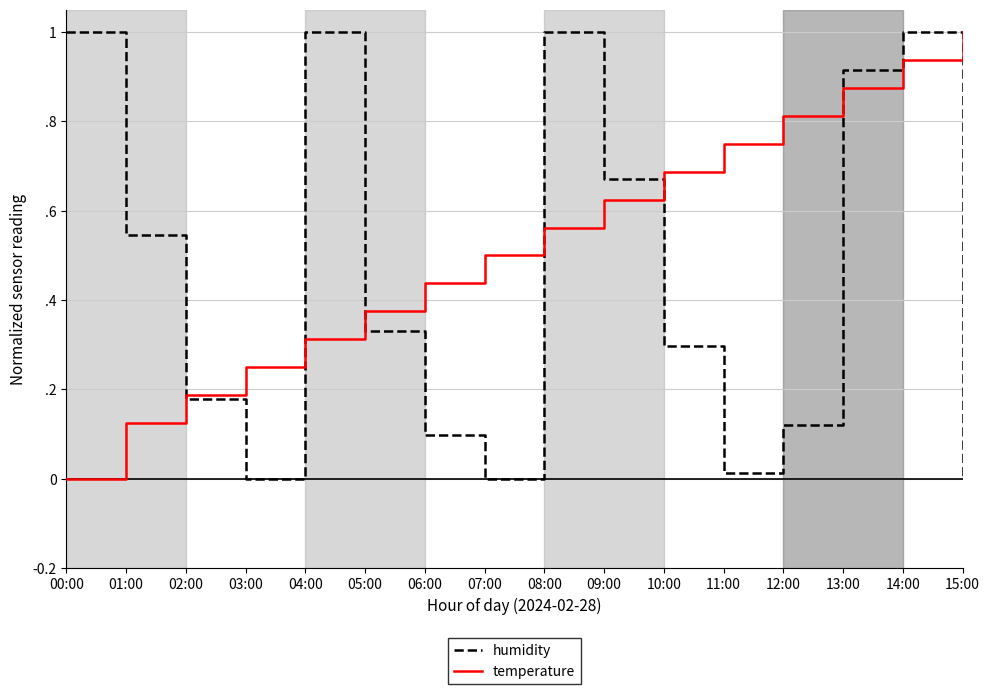

Rank the categories by humidity value from highest to lowest.

00:00, 04:00, 08:00, 14:00, 13:00, 09:00, 01:00, 05:00, 10:00, 02:00, 12:00, 06:00, 11:00, 03:00, 07:00, 15:00